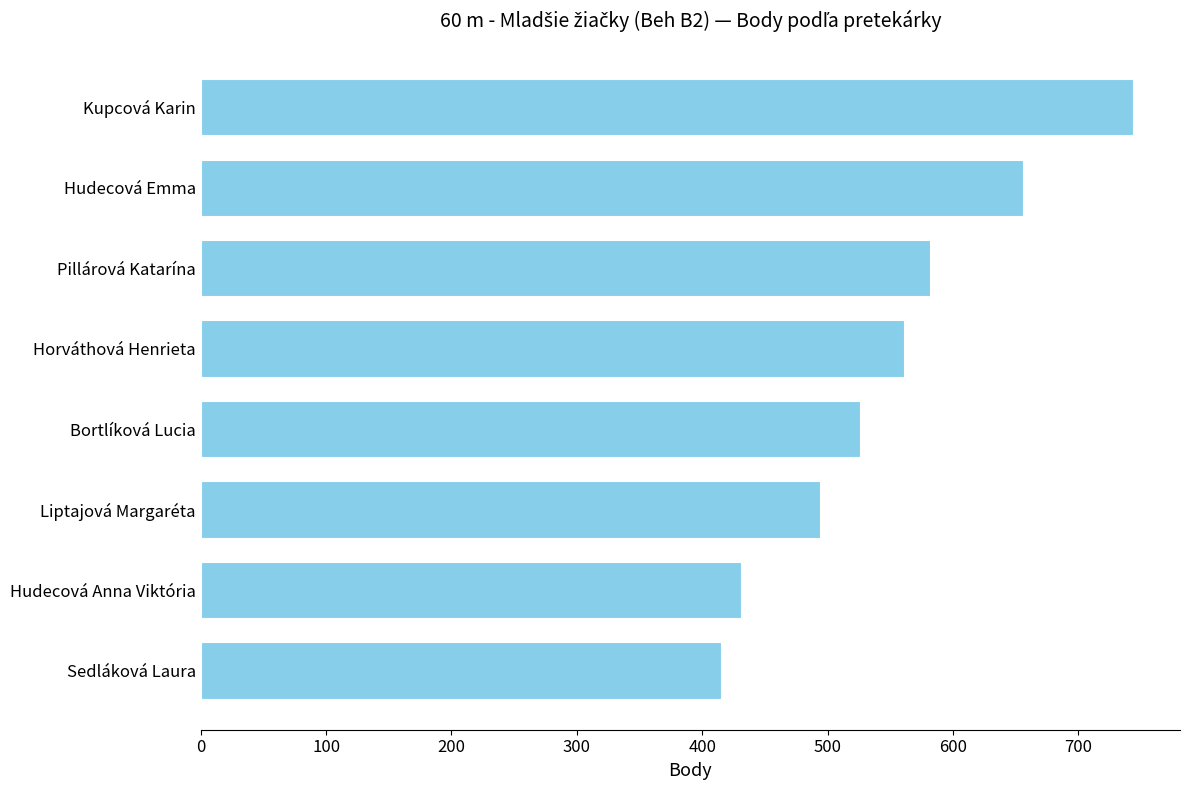

True or false: the data shows 494 at Liptajová Margaréta.

True